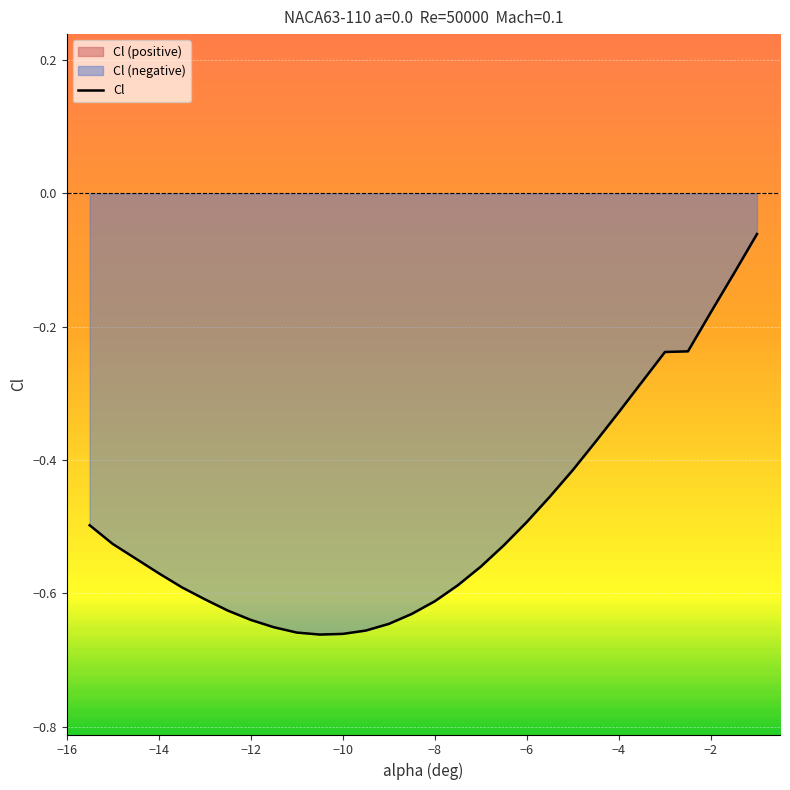

How many distinct data groups are displayed?

1